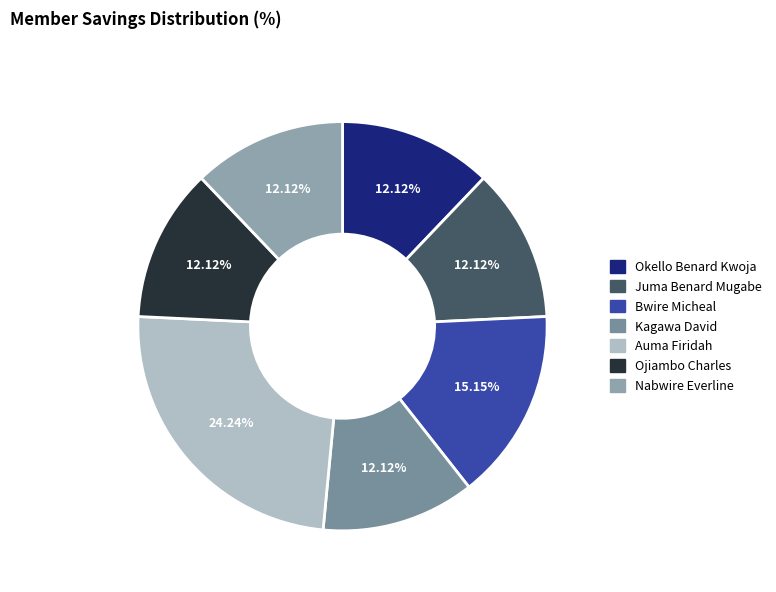

Count the number of slices in the pie.

7